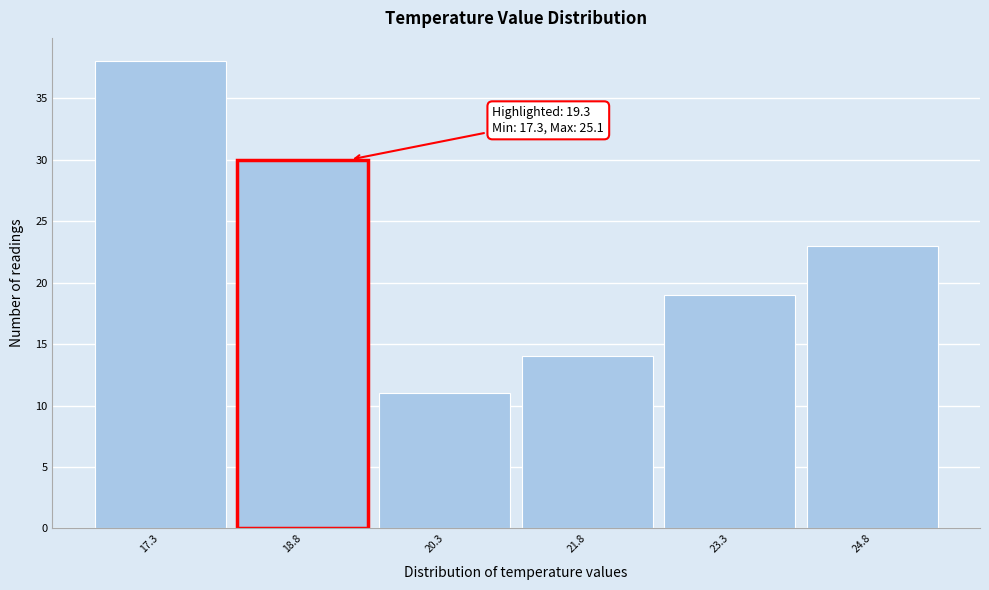

Which range on the x-axis has the tallest bar?

16.55 to 18.05